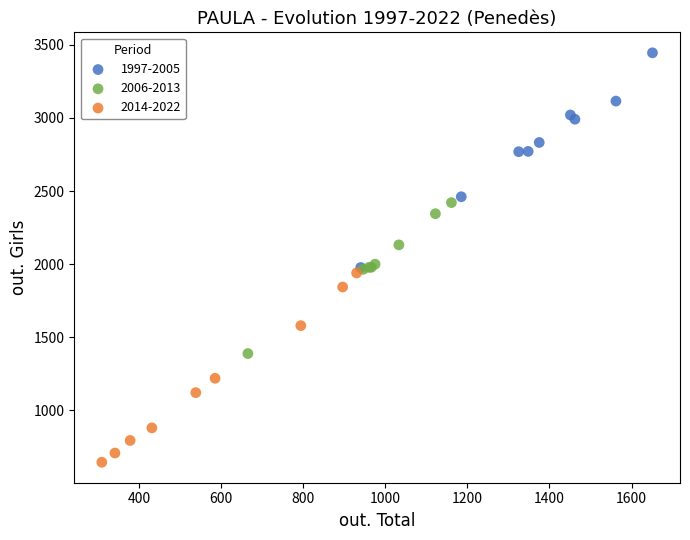

Which series contains the lowest Y value?

2014-2022